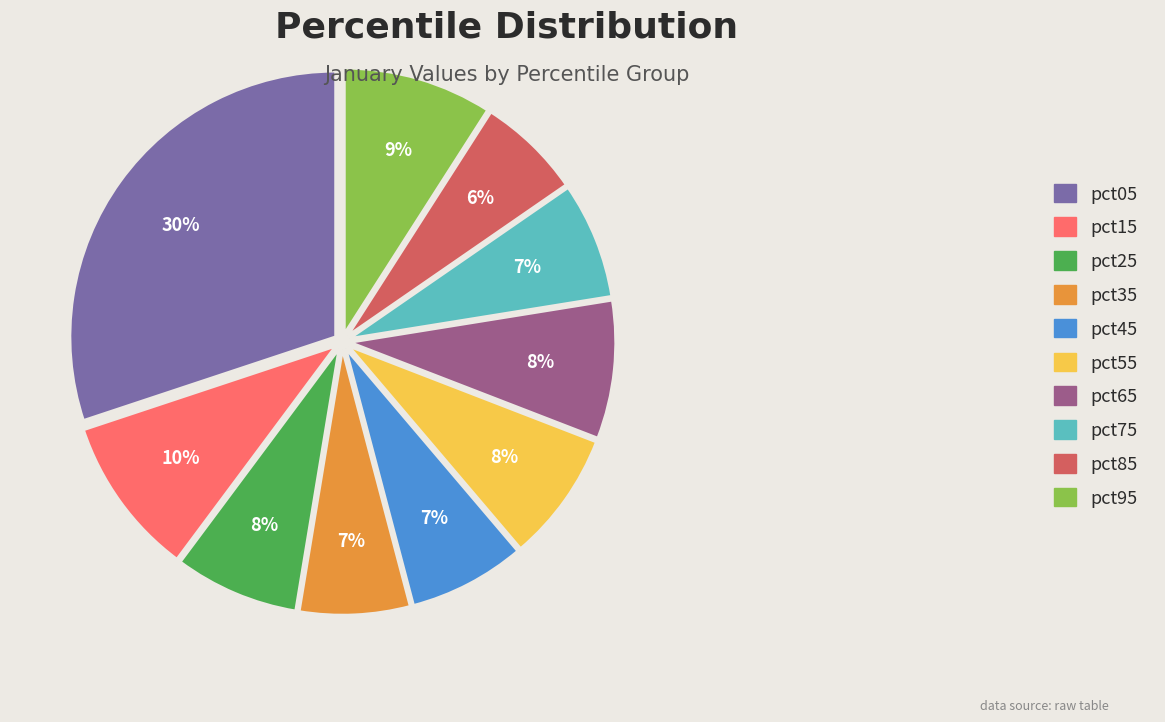

Combined, do pct85 and pct45 account for over 50%?

No